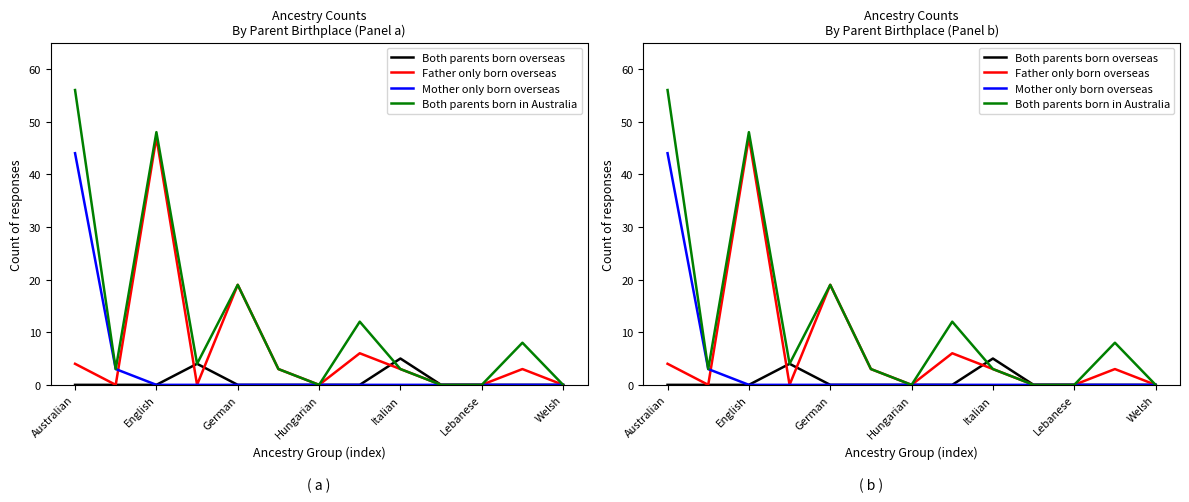

True or false: Father only born overseas and Both parents born overseas cross at least once.

True